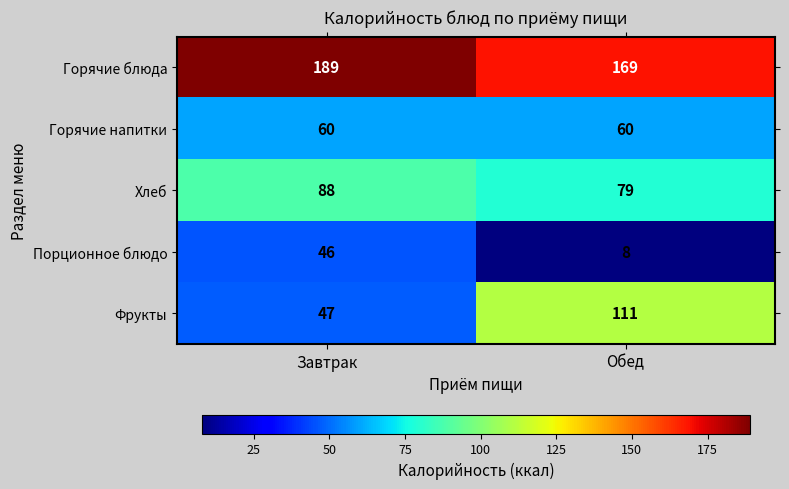

Is it true that Порционное блюдо equals 8 at Обед?

True